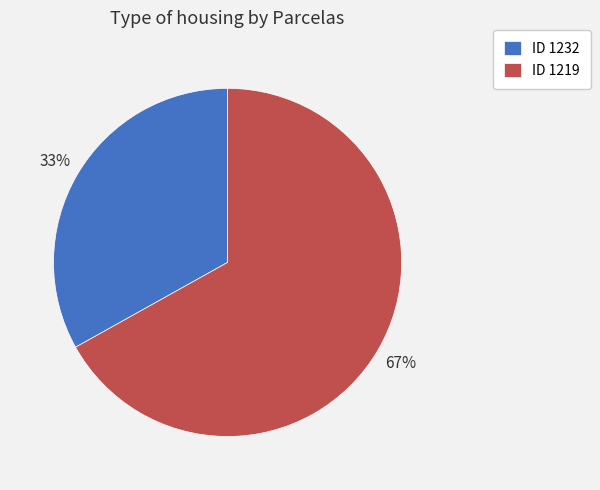

What percentage is the ID 1219 slice, to the nearest percent?

67%